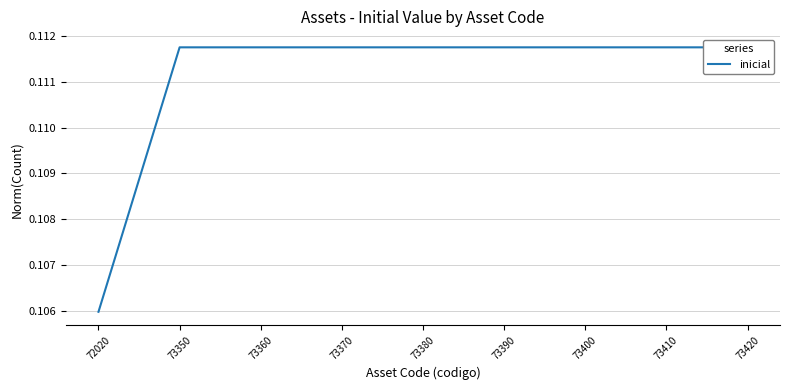

The chart shows a value of 0.1 at 72020. True or false?

True